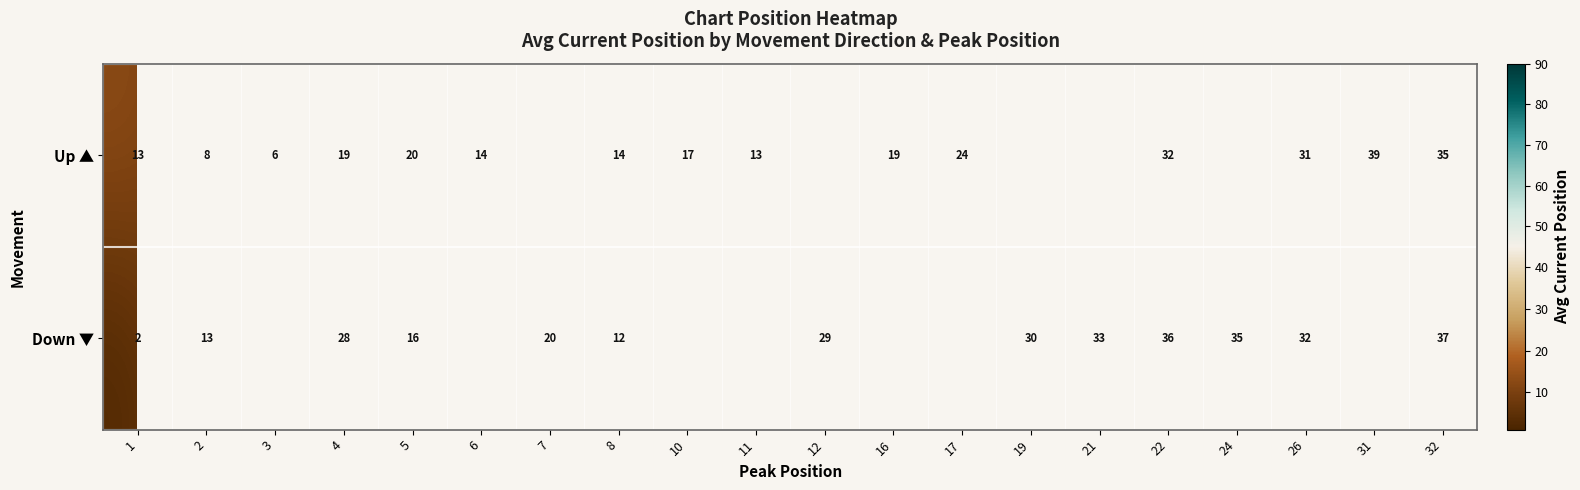

What is the total value across all series at 5?

36